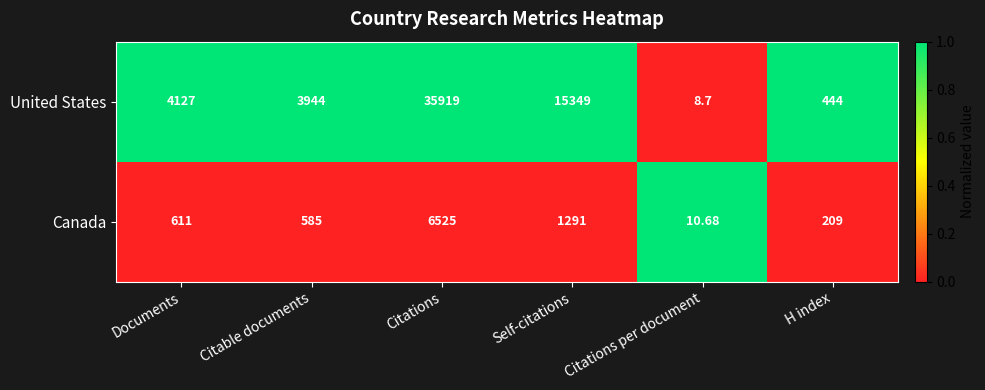

At which label is Canada closest to 3267?

Self-citations